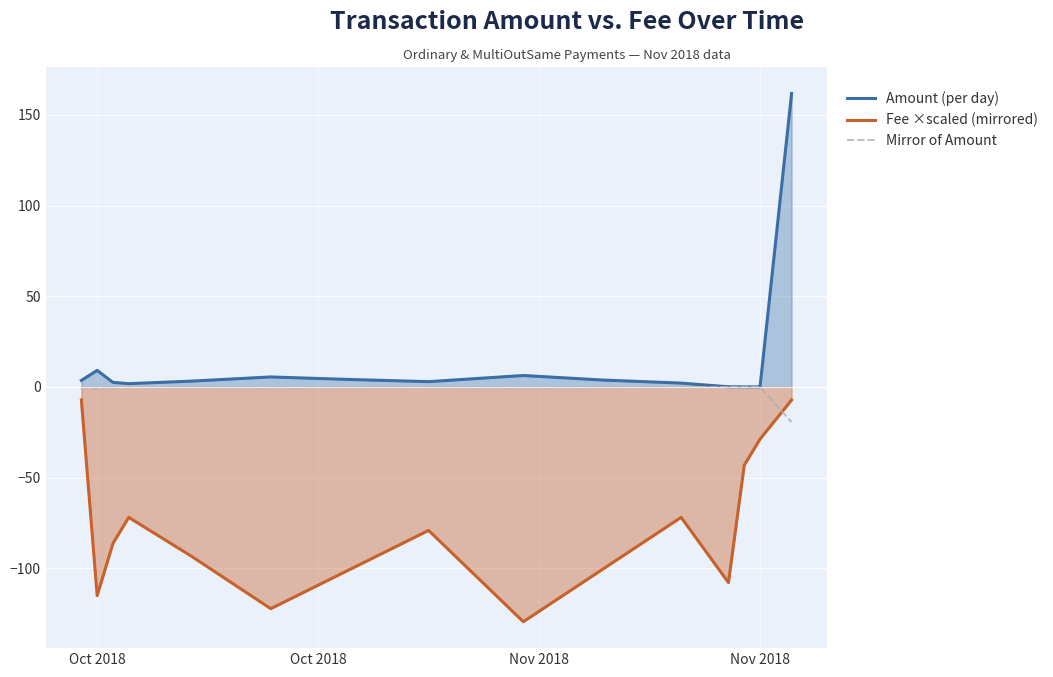

Which series has the largest range (max minus min)?

Amount (per day)